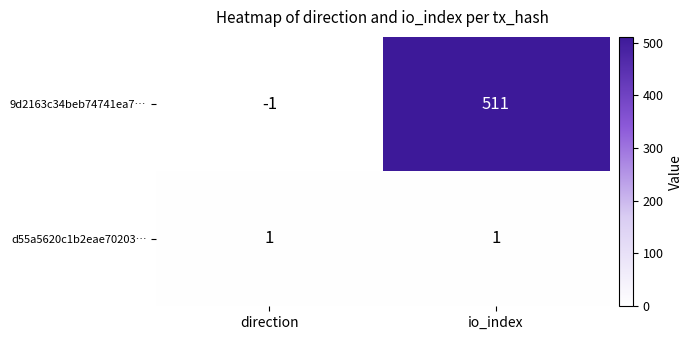

Which label corresponds to the smallest value in the chart?

direction